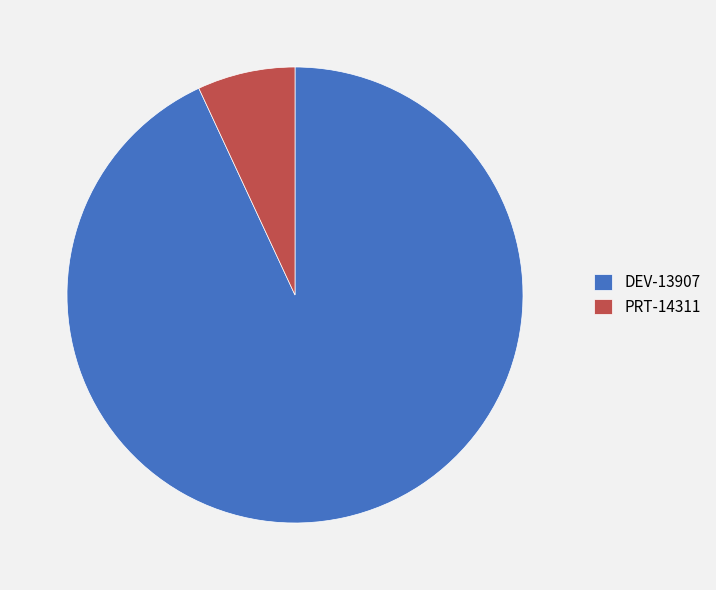

How many slices are in this pie chart?

2